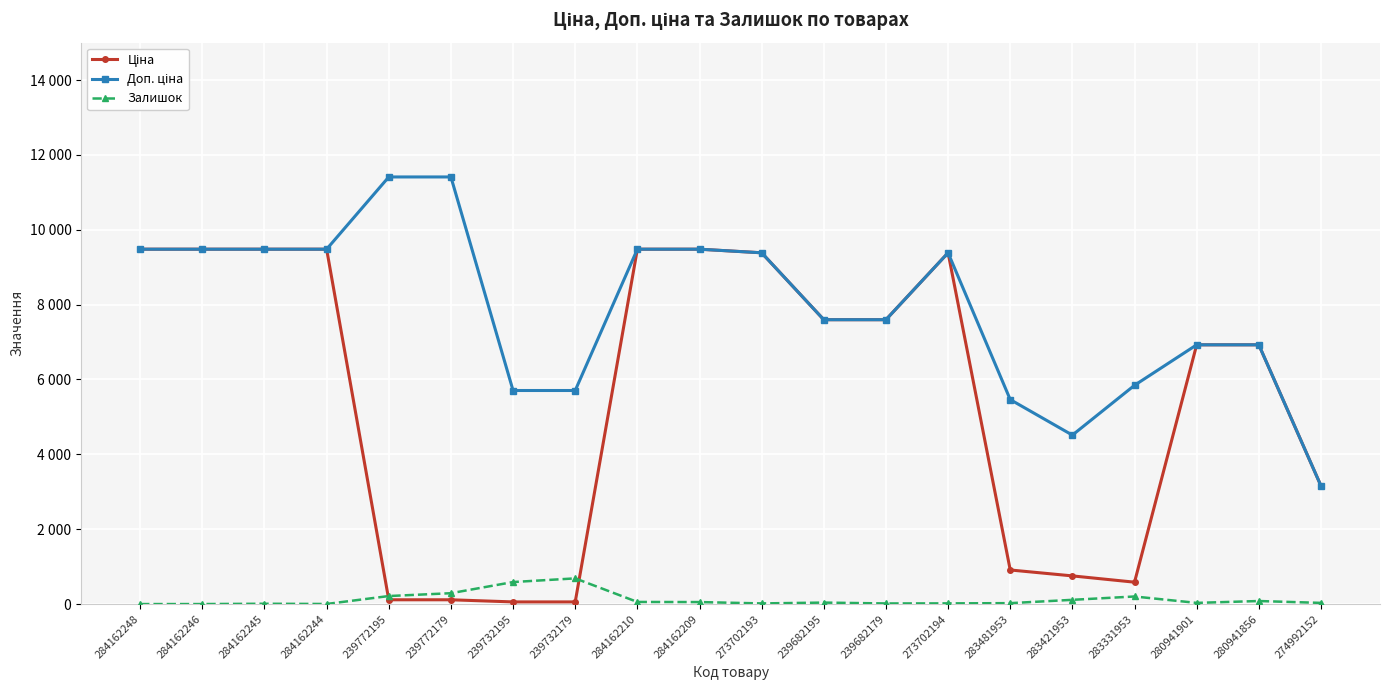

Which series has the largest total across all categories?

Доп. ціна